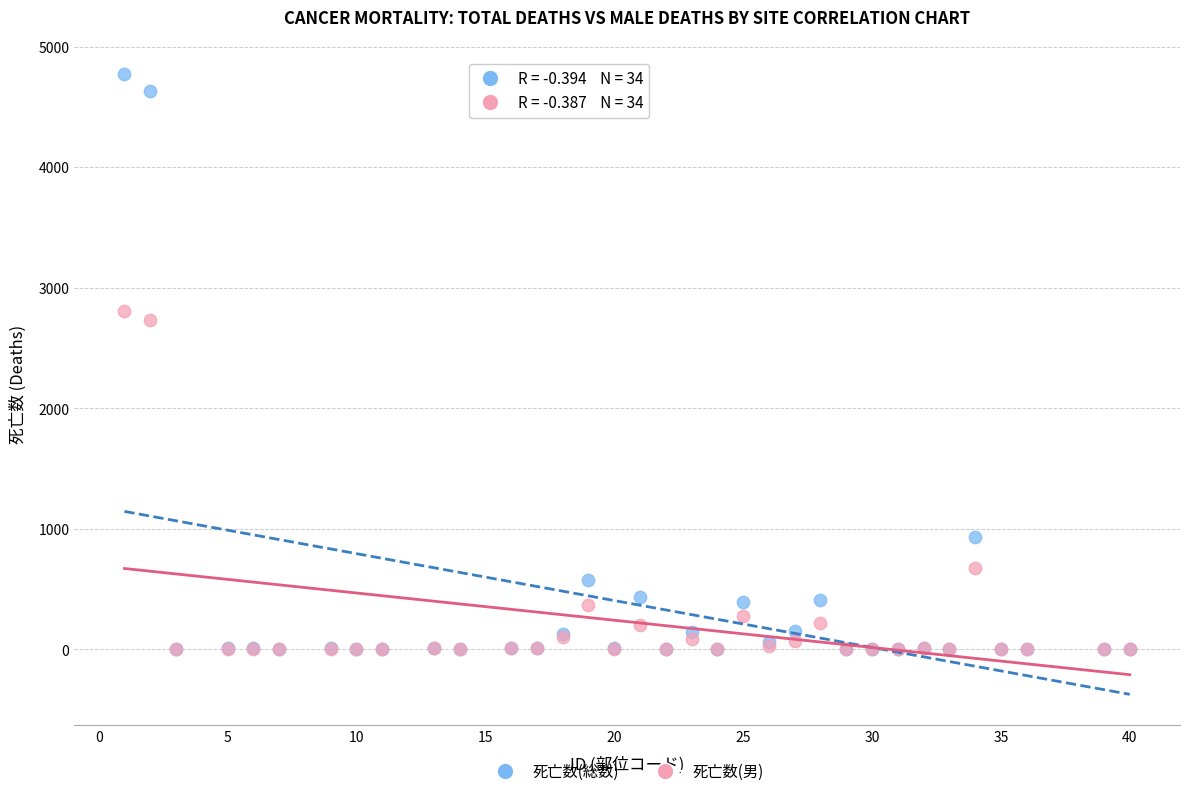

Which series has the widest spread of Y values?

死亡数(総数)